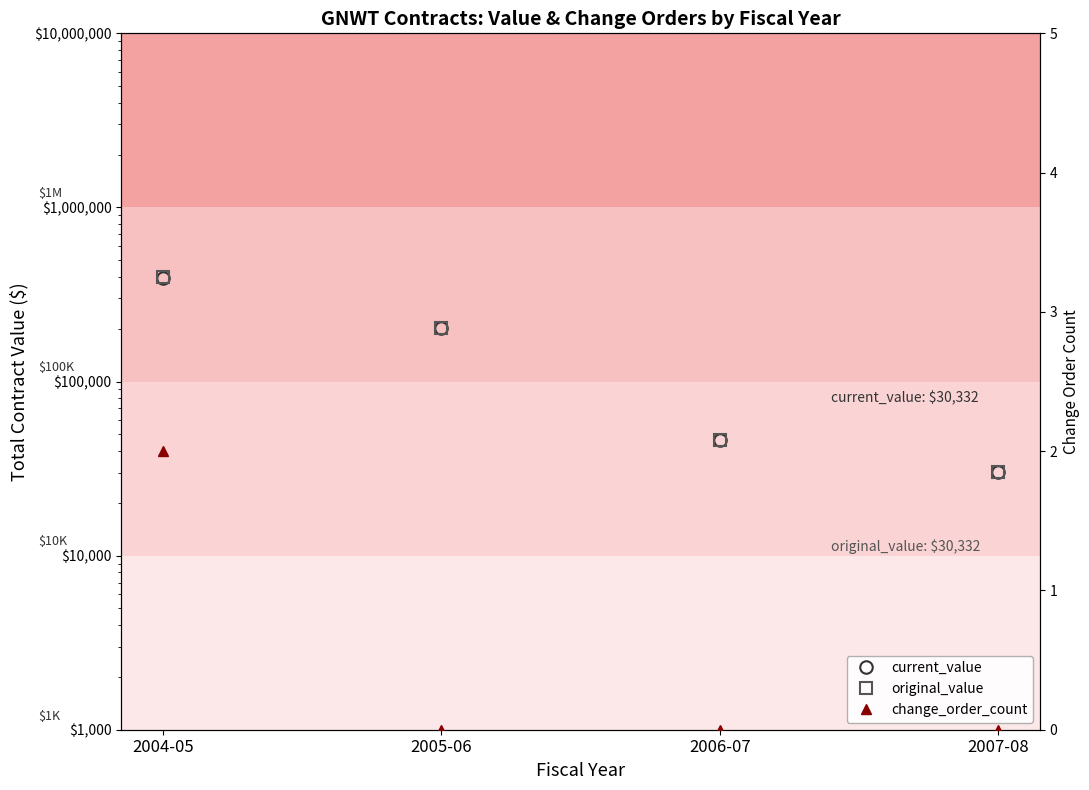

What is the value of the original_value point at the 4th from the left?

30331.6